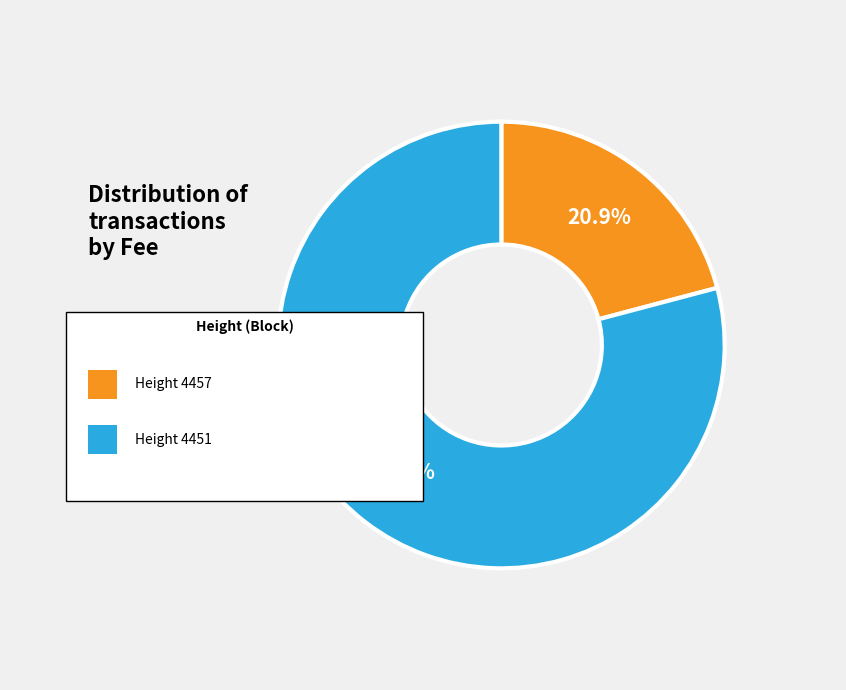

Is it true that 4451 is 79% of the pie?

True